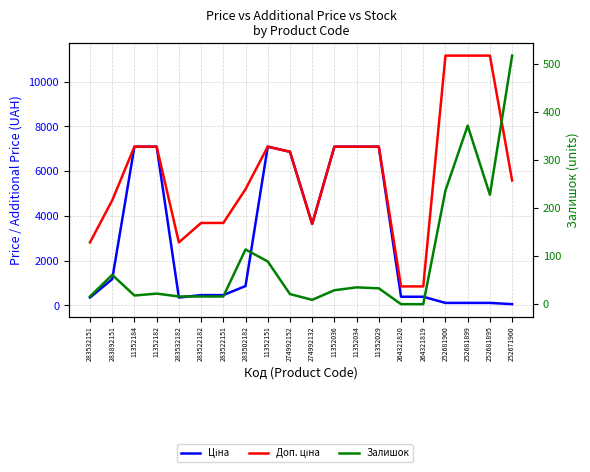

What is the sum of the Доп. ціна values at 11352182 and 264321819?

7947.8